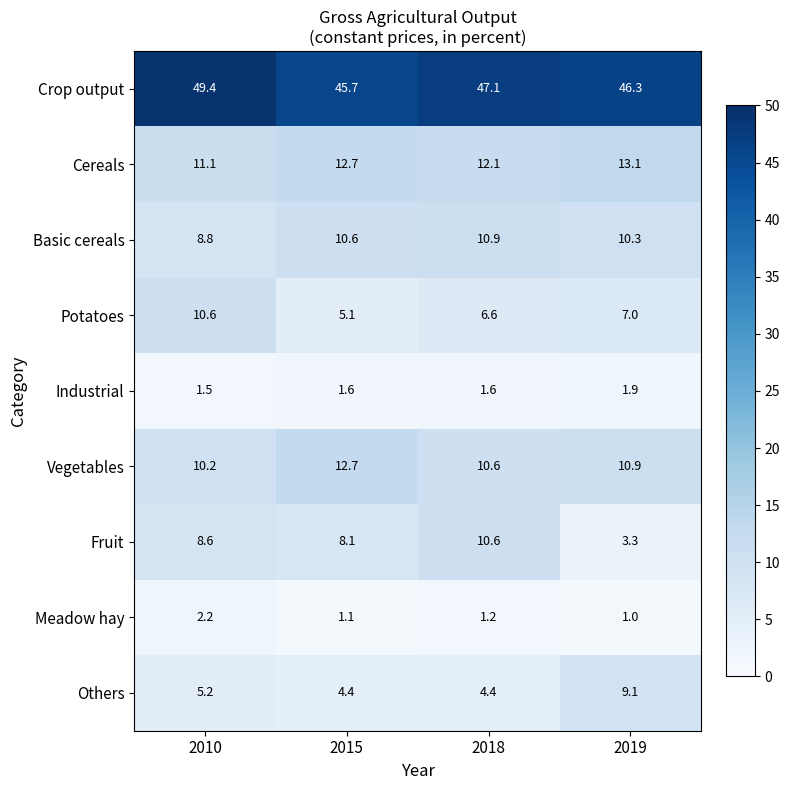

What is the total value across all series at 2015?

102.0